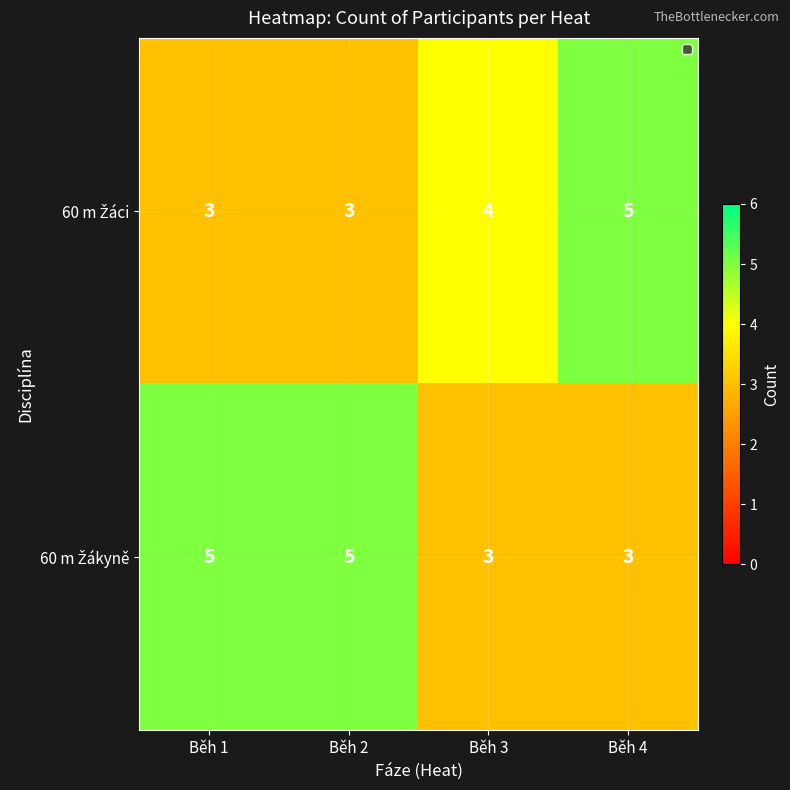

What is the total value across all series at Běh 1?

8